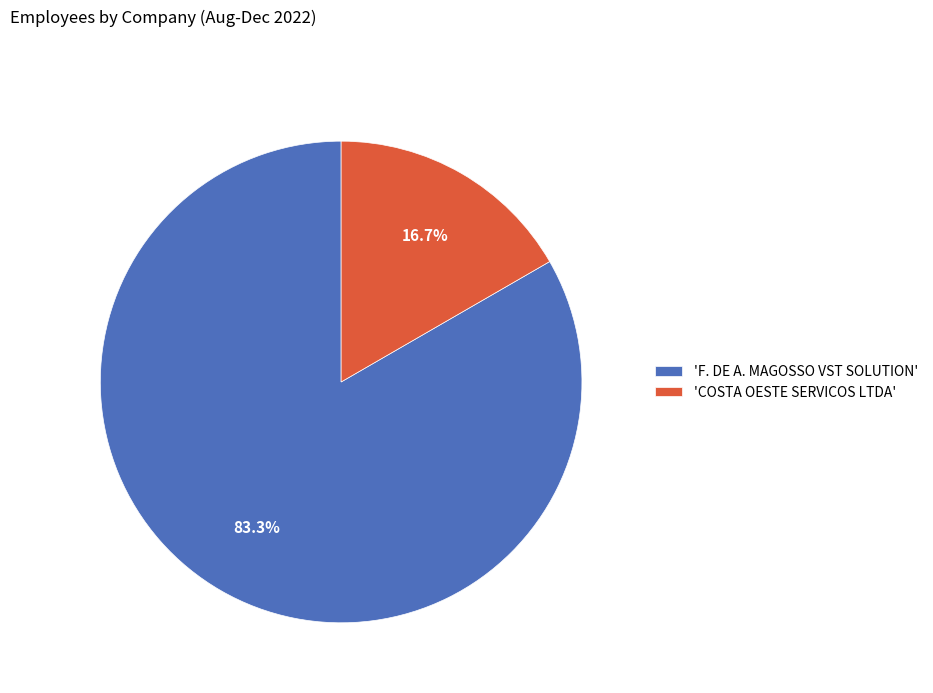

Rank the categories by value from highest to lowest.

'F. DE A. MAGOSSO VST SOLUTION', 'COSTA OESTE SERVICOS LTDA'